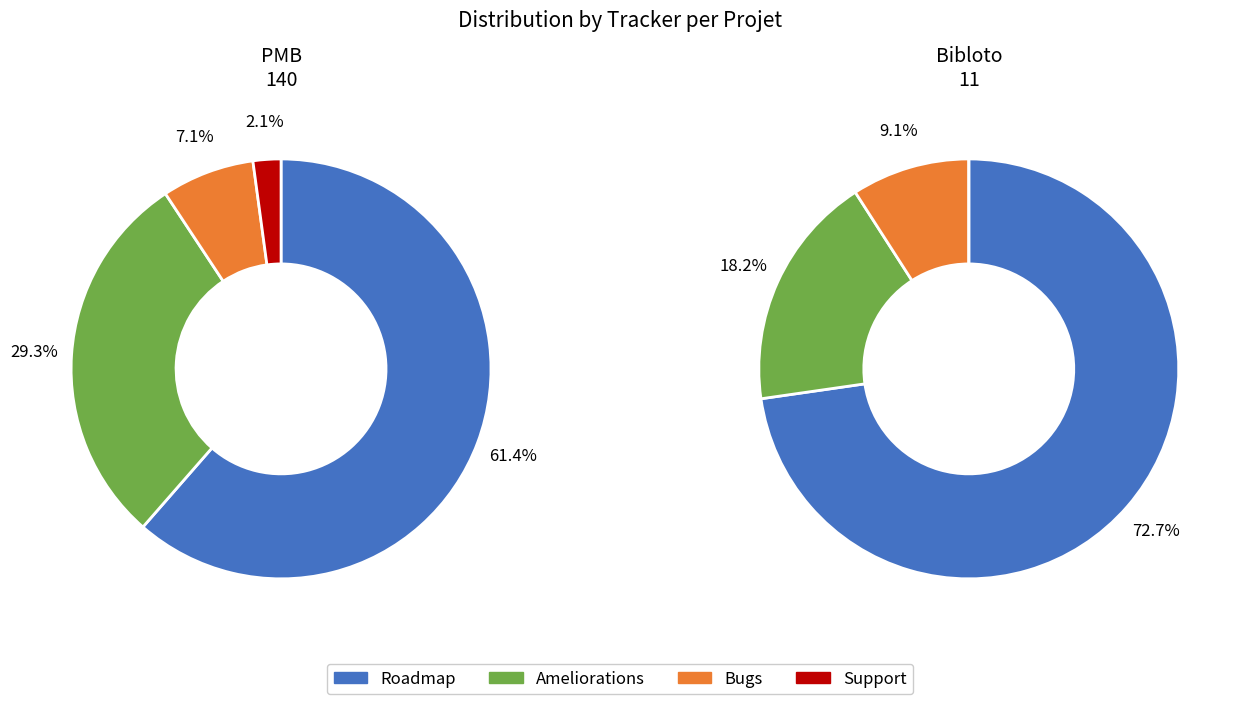

What is the change in value from PMB to Bibloto?

-129